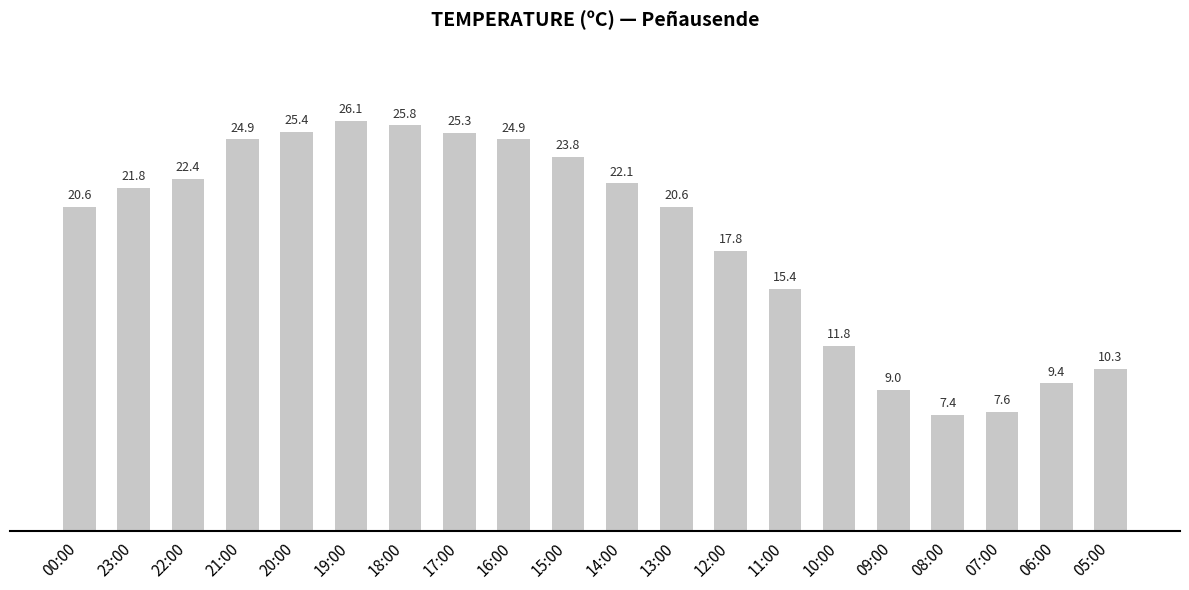

At which category does the chart reach its peak across all series?

19:00